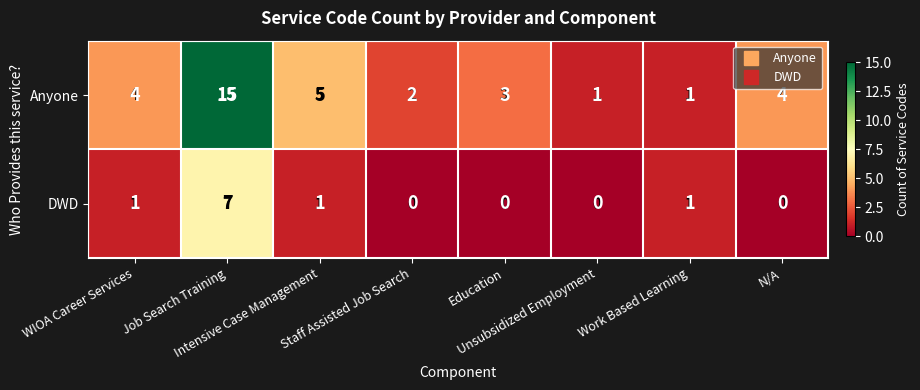

Which series has the largest total across all categories?

Anyone